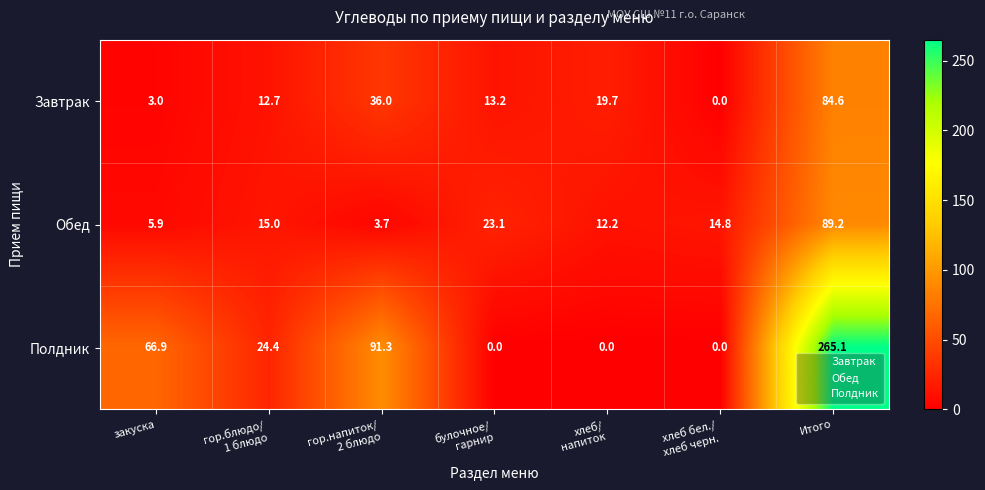

What is the approximate value of Обед at закуска?

5.9